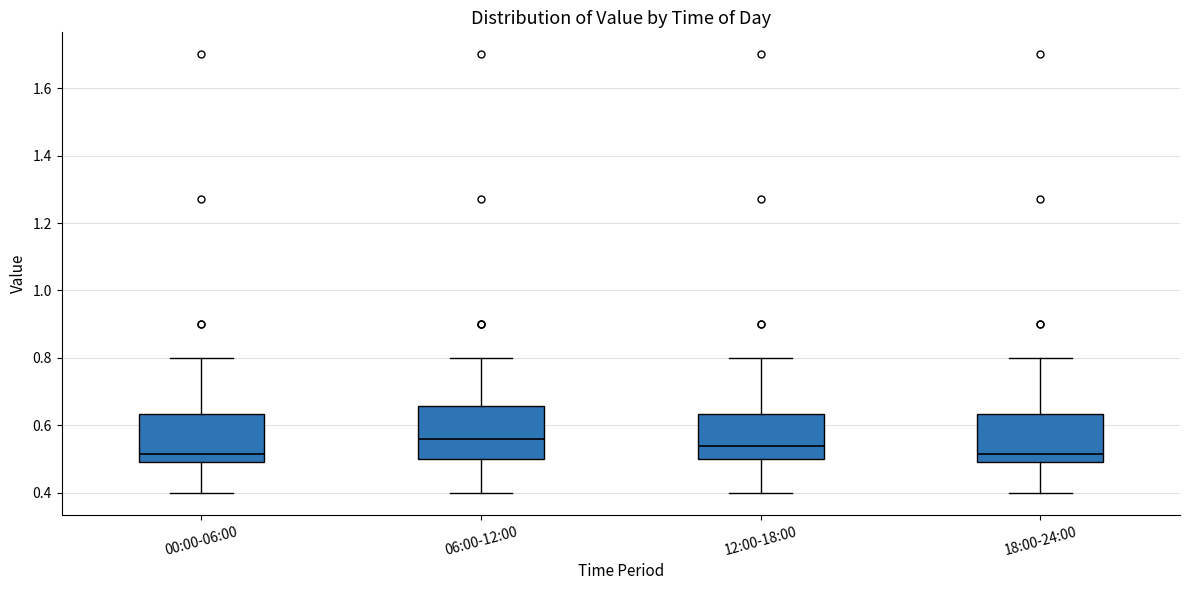

Reading left to right, transcribe this box plot: for each box, give where its median line is, the range the box spans, and where its two whiskers end, as read against the y-axis. The values are not printed on the chart, so give them approximately, as read against the axis.

00:00-06:00: median 0.52, box 0.50 to 0.64, whiskers 0.40 to 0.80
06:00-12:00: median 0.56, box 0.50 to 0.66, whiskers 0.40 to 0.80
12:00-18:00: median 0.54, box 0.50 to 0.64, whiskers 0.40 to 0.80
18:00-24:00: median 0.52, box 0.50 to 0.64, whiskers 0.40 to 0.80